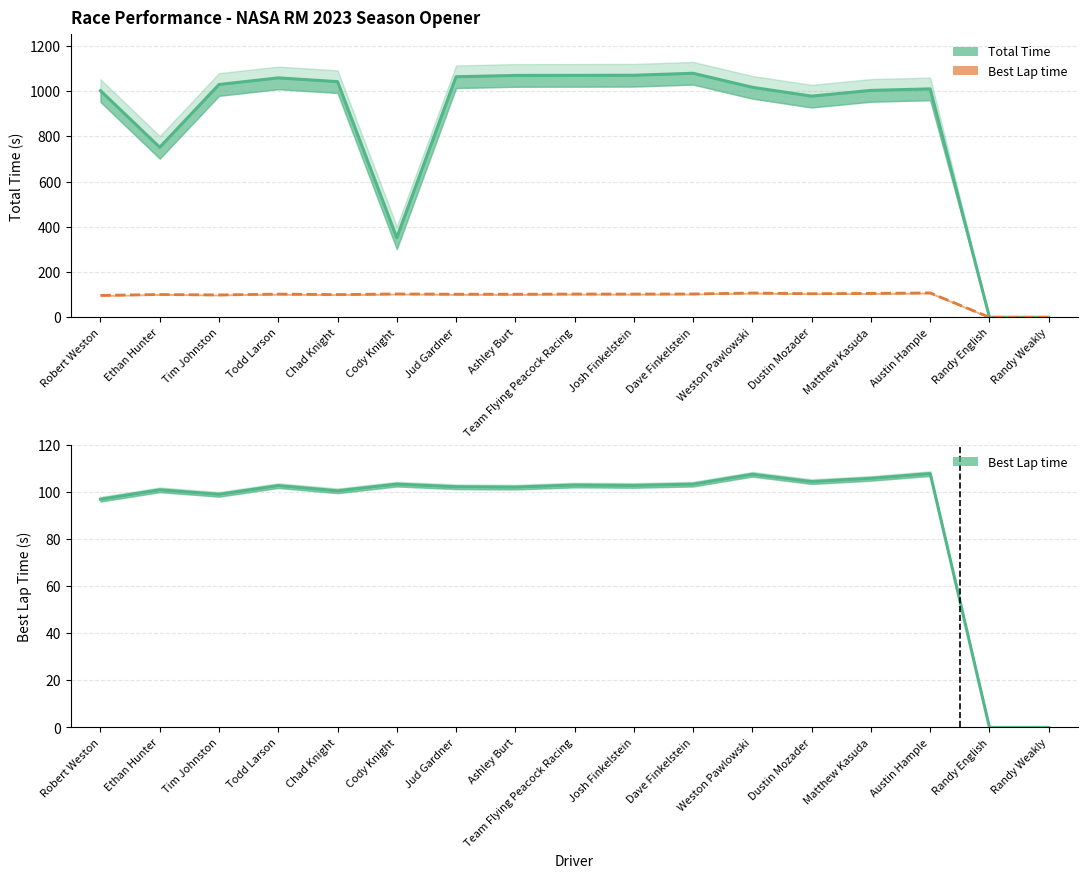

How many lines are shown in the chart?

2